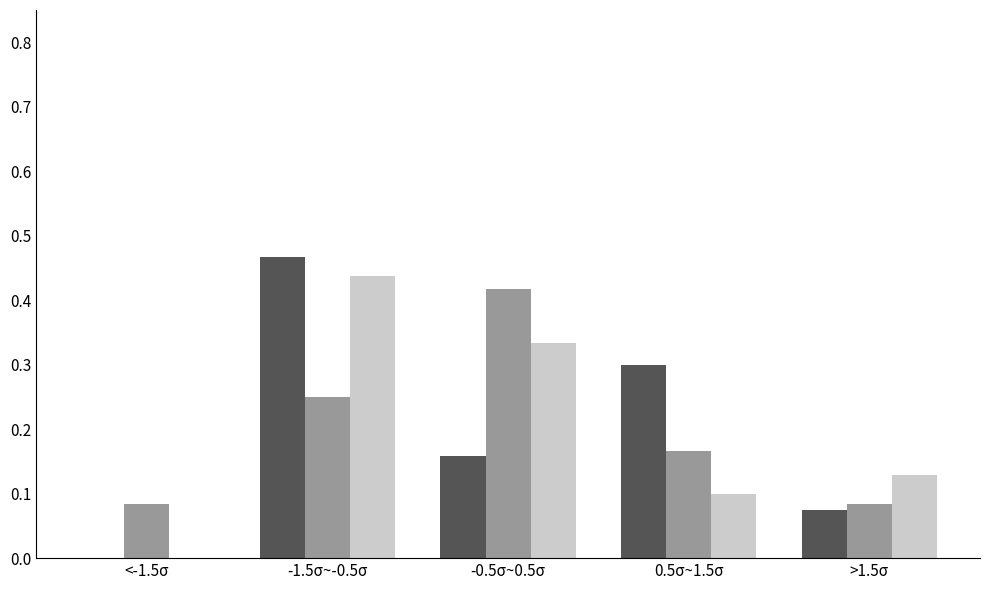

Which category has the highest value across all series?

-1.5σ~-0.5σ